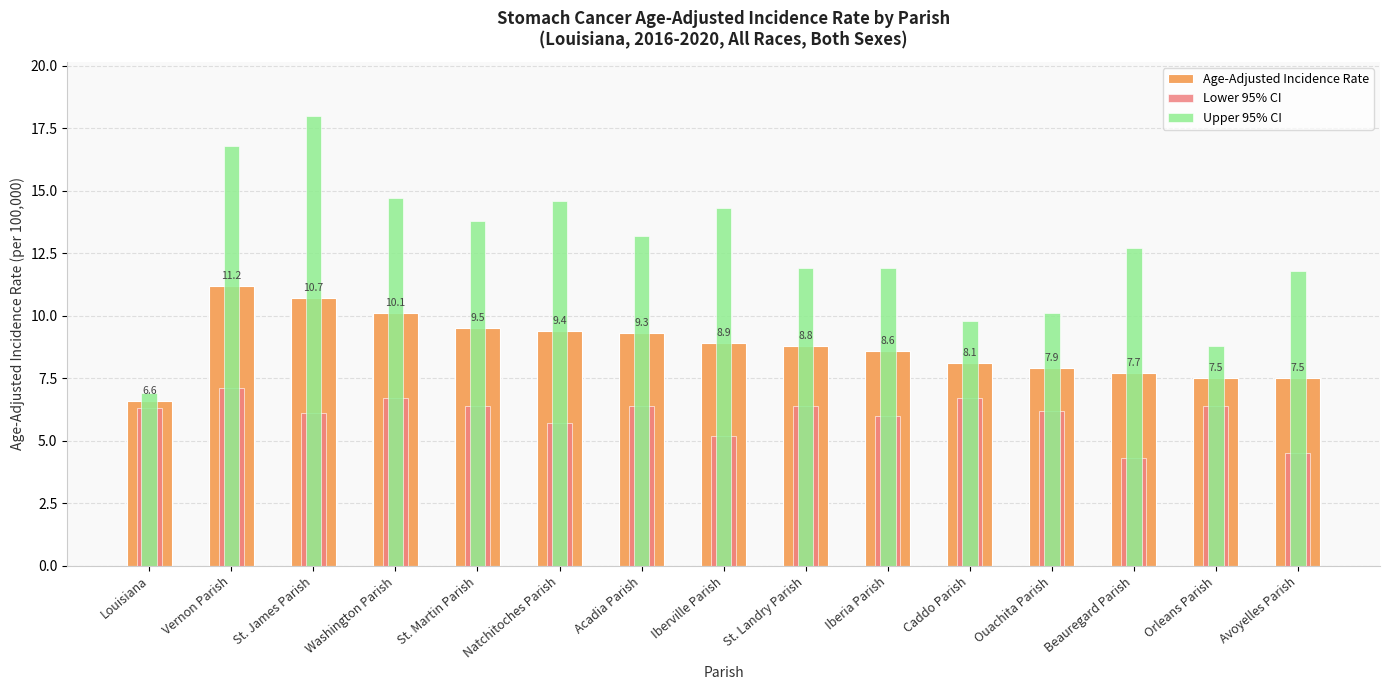

Which series changed the most between St. James Parish and St. Landry Parish?

Upper 95% CI